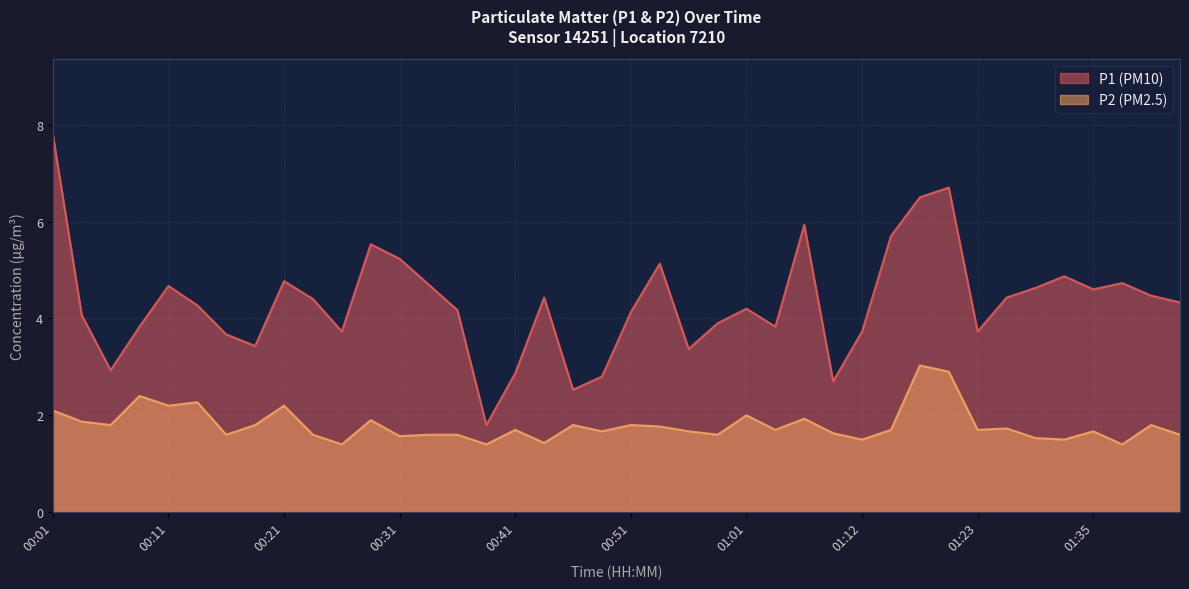

At which category does P1 reach its first local valley?

00:06